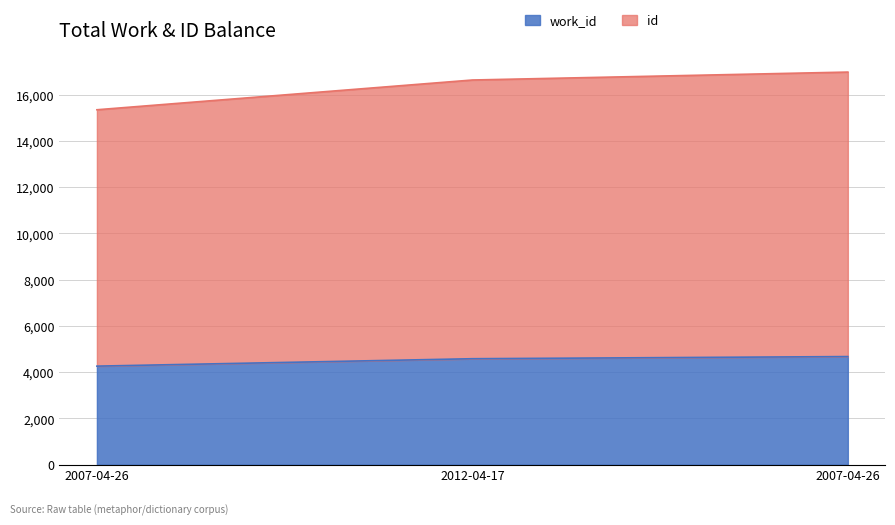

Count the number of data series in this chart.

2